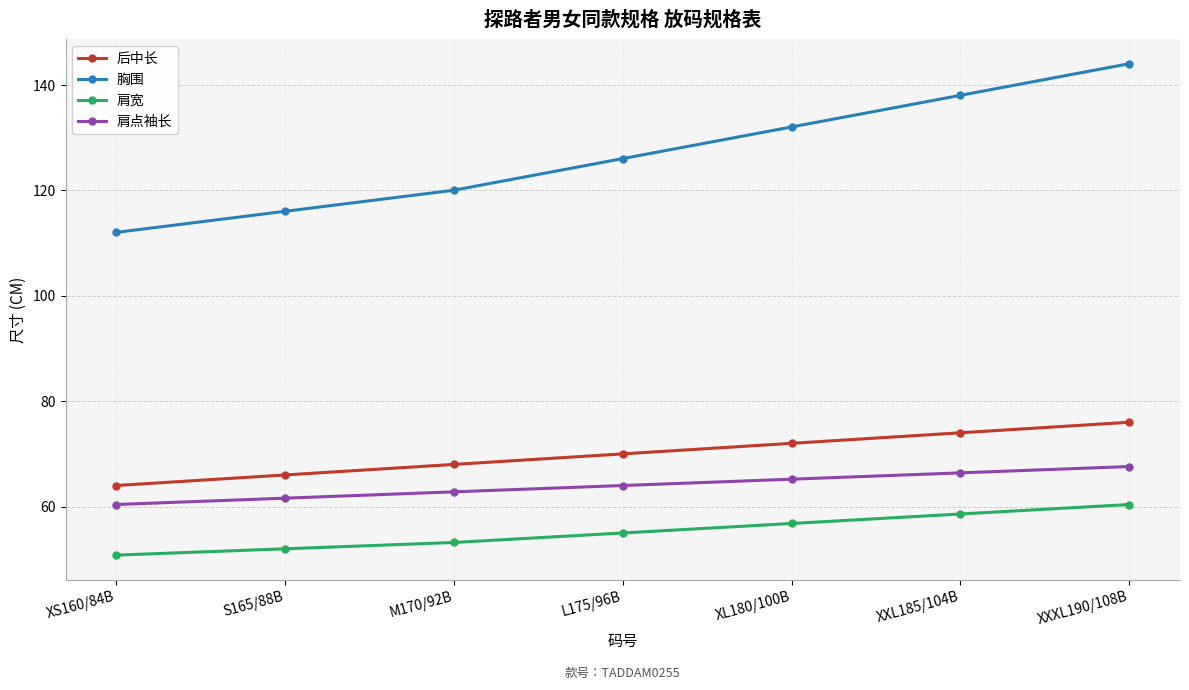

What is the difference between the 后中长 values at XXXL190/108B and XL180/100B?

4.0